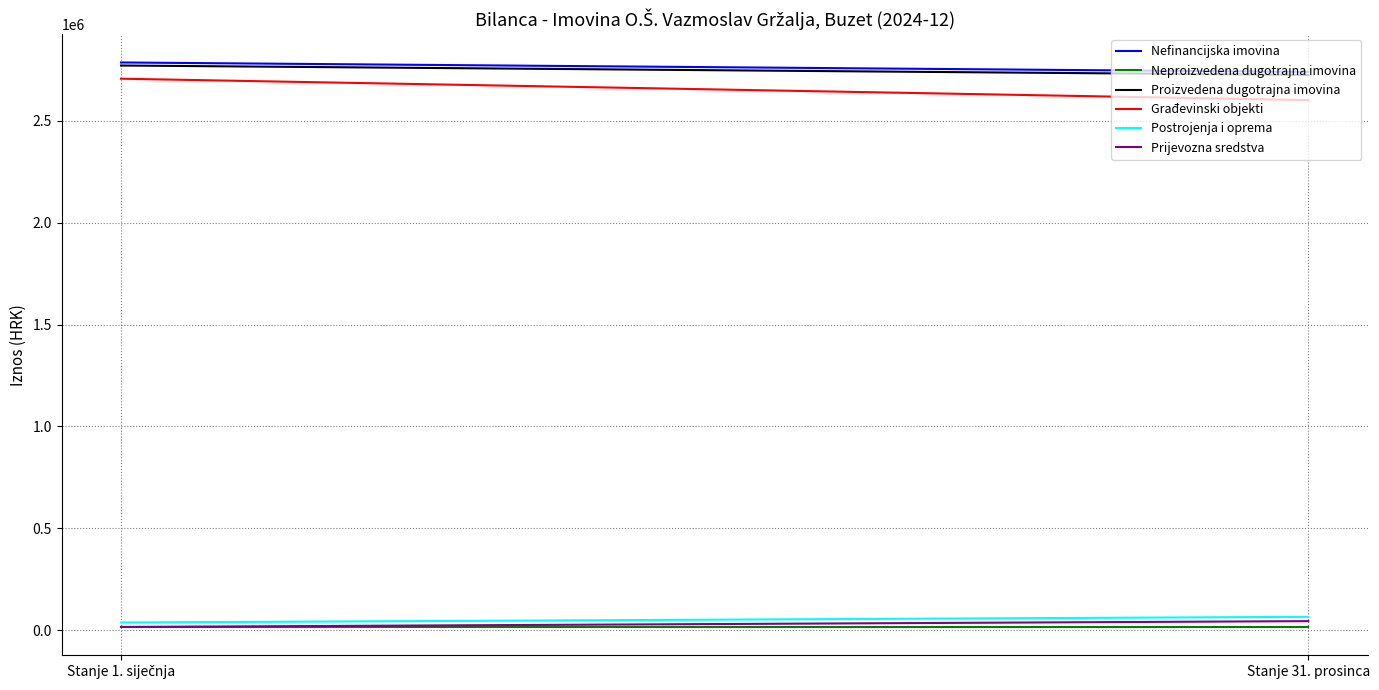

Where is Postrojenja i oprema nearest to the value 51129?

Stanje 1. siječnja